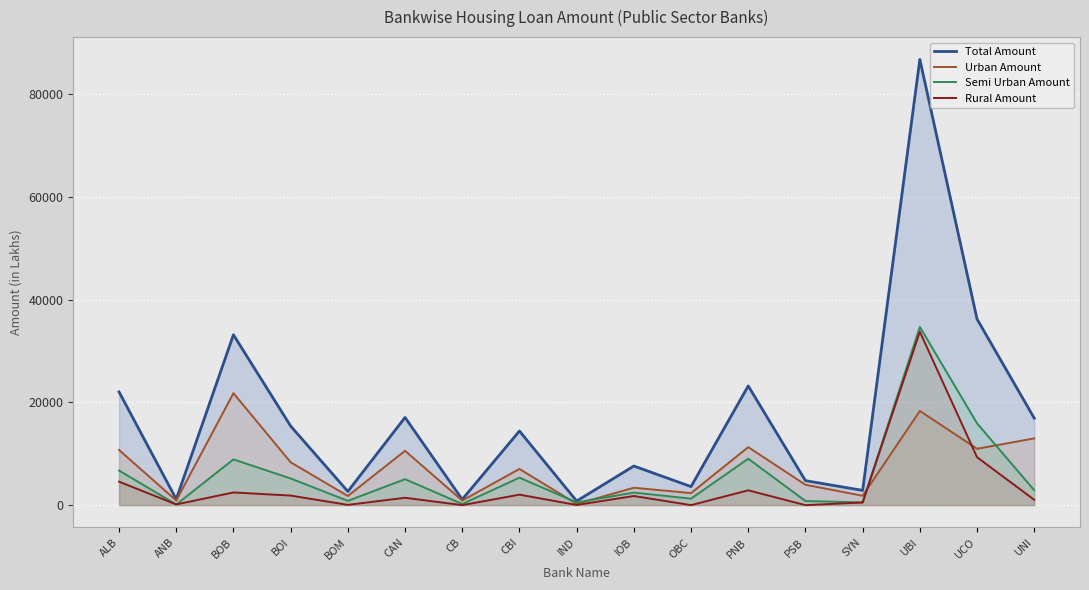

How many series are shown in this chart?

4